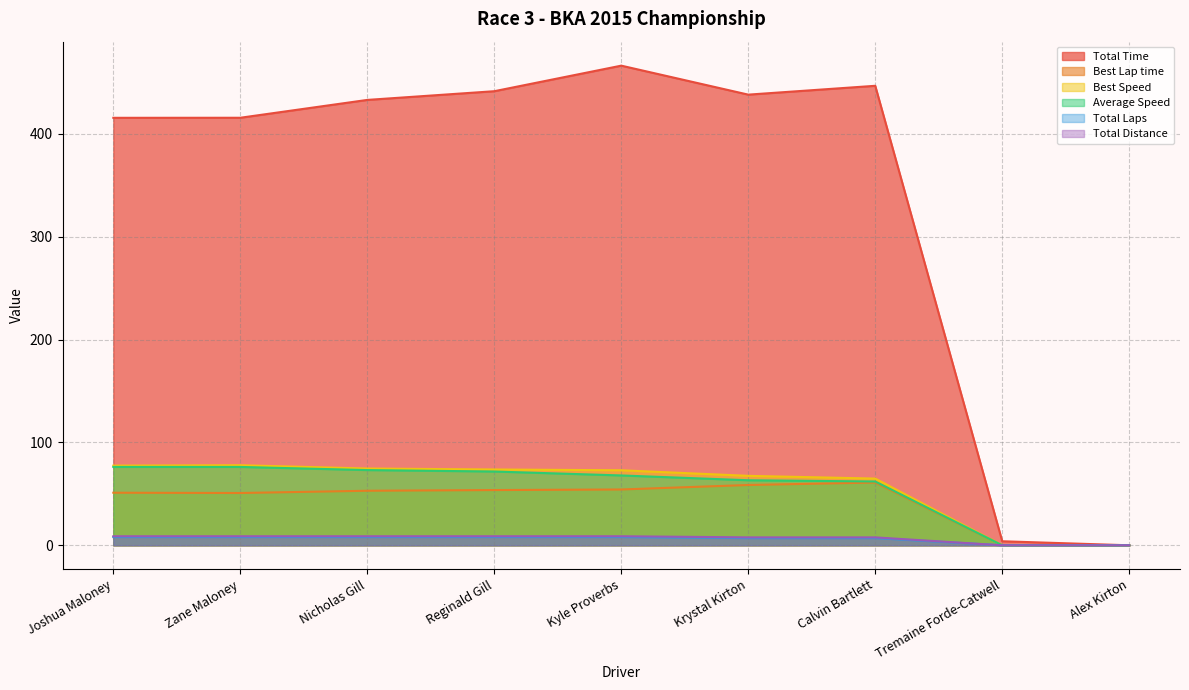

What is the value of the Average Speed point at the 7th from the left?

62.0